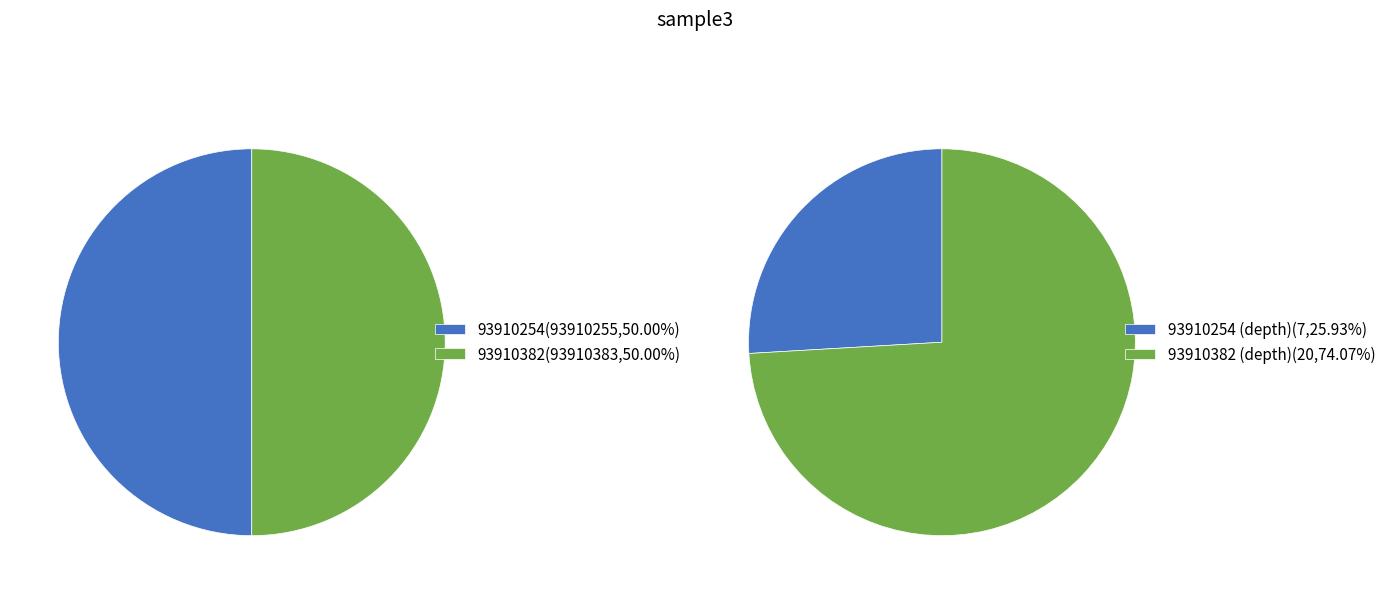

Is it true that 93910382 is 40% of the pie?

False